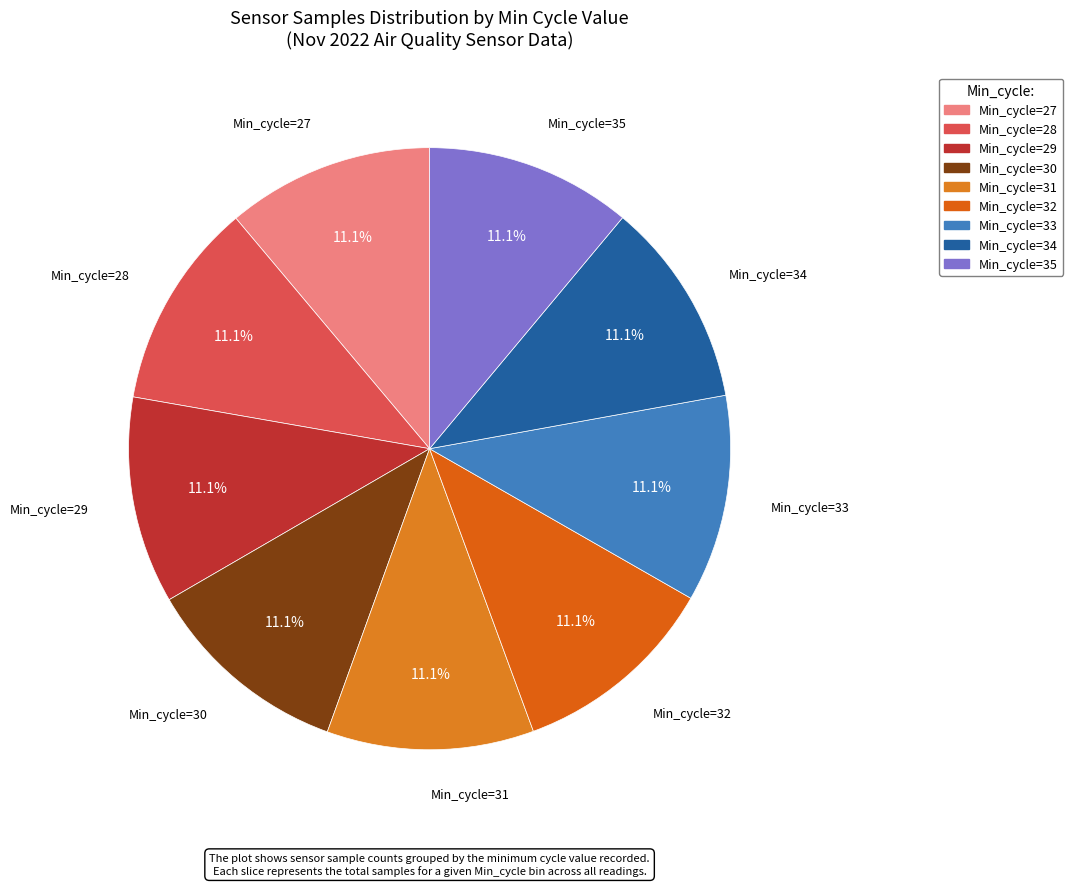

True or false: Min_cycle=29 accounts for 20% of the total.

False